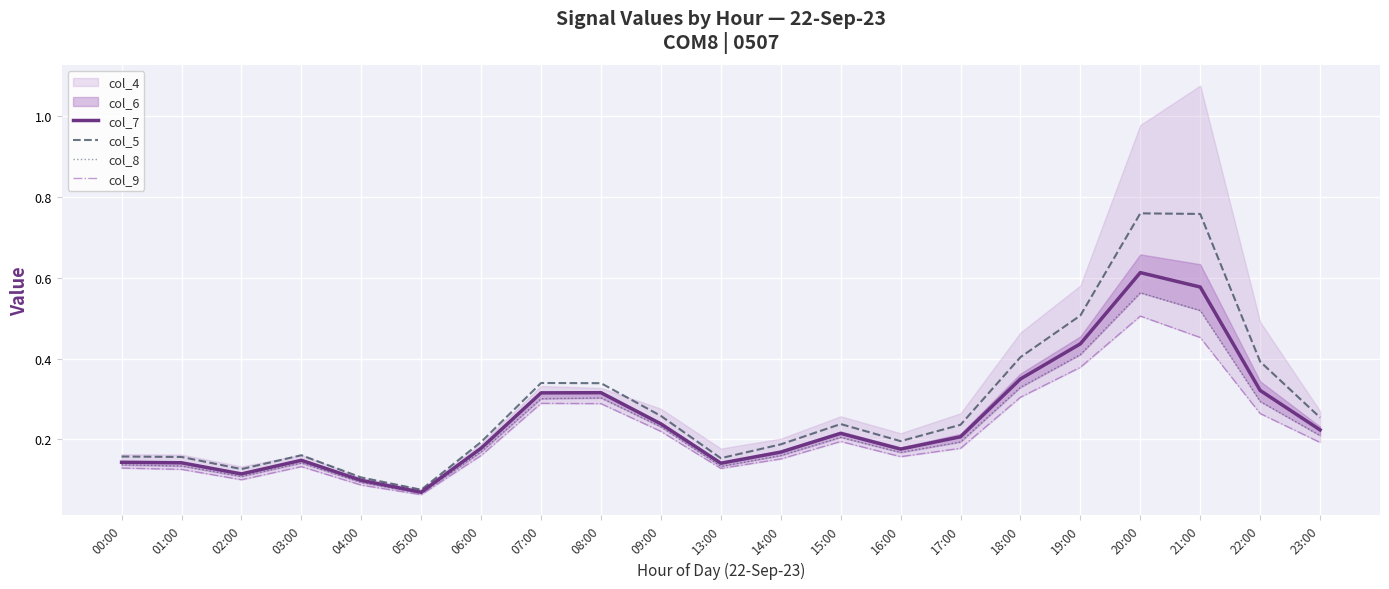

True or false: col_9 and col_5 intersect in this chart.

False